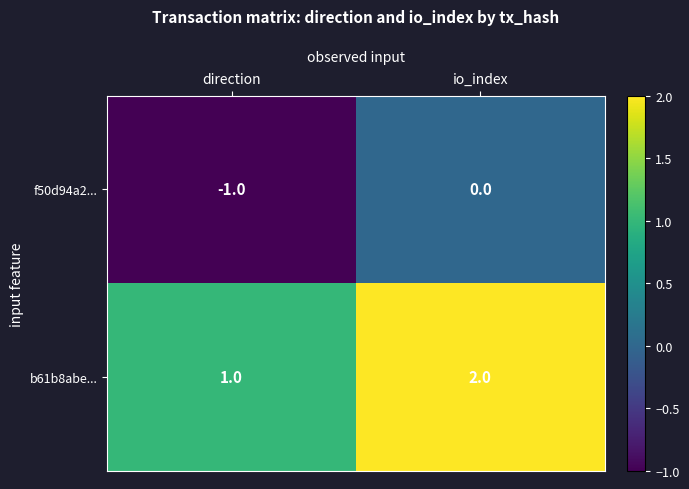

Which series has the largest total across all categories?

b61b8abe...